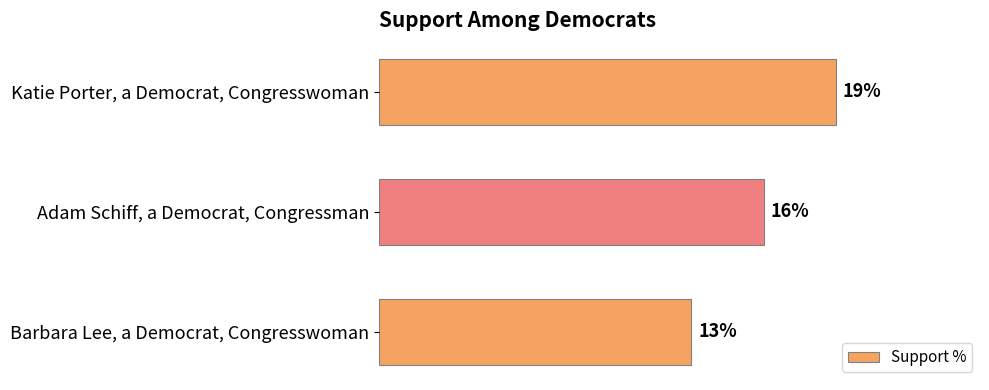

List the labels in order of value, smallest first.

Barbara Lee, a Democrat, Congresswoman, Adam Schiff, a Democrat, Congressman, Katie Porter, a Democrat, Congresswoman